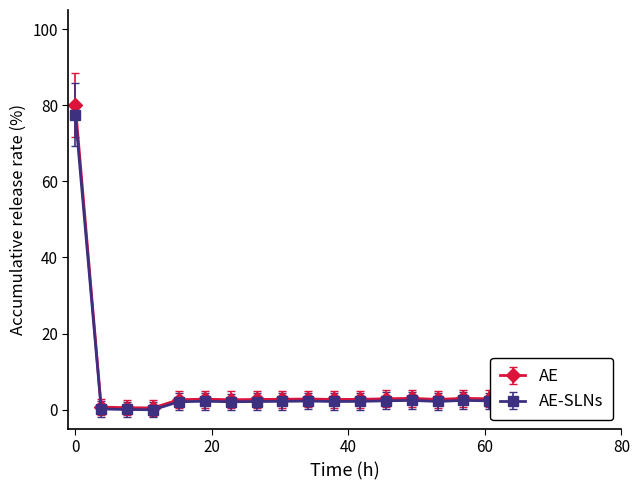

What is the value of the AE point at the 9th from the left?

2.8